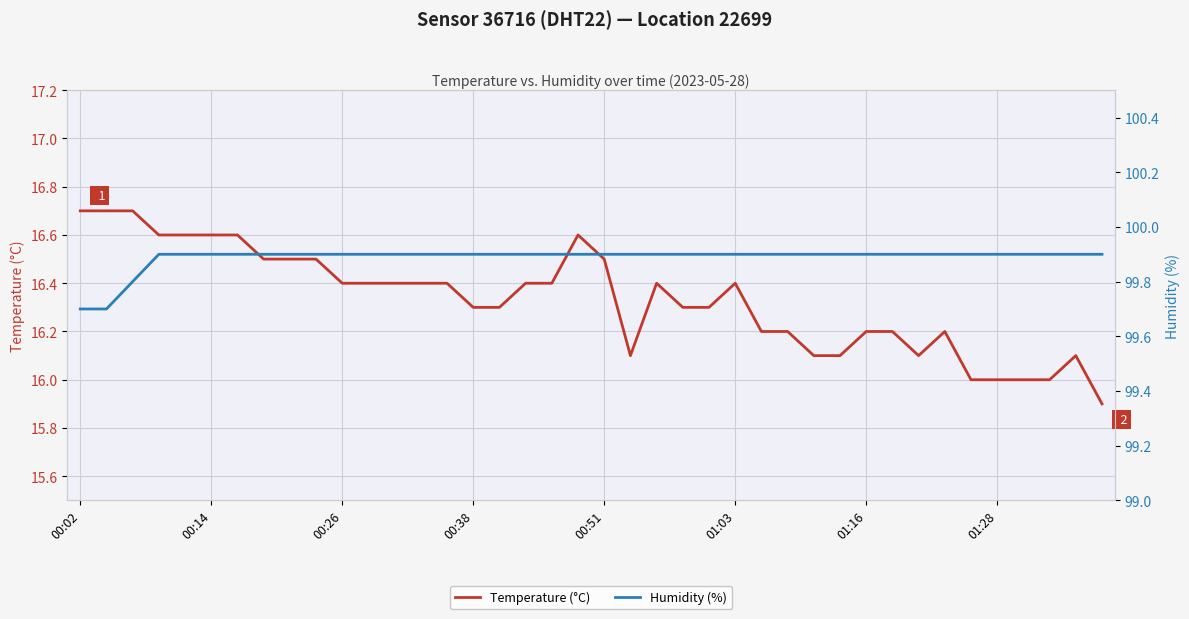

True or false: Humidity (%) and Temperature (°C) cross at least once.

False